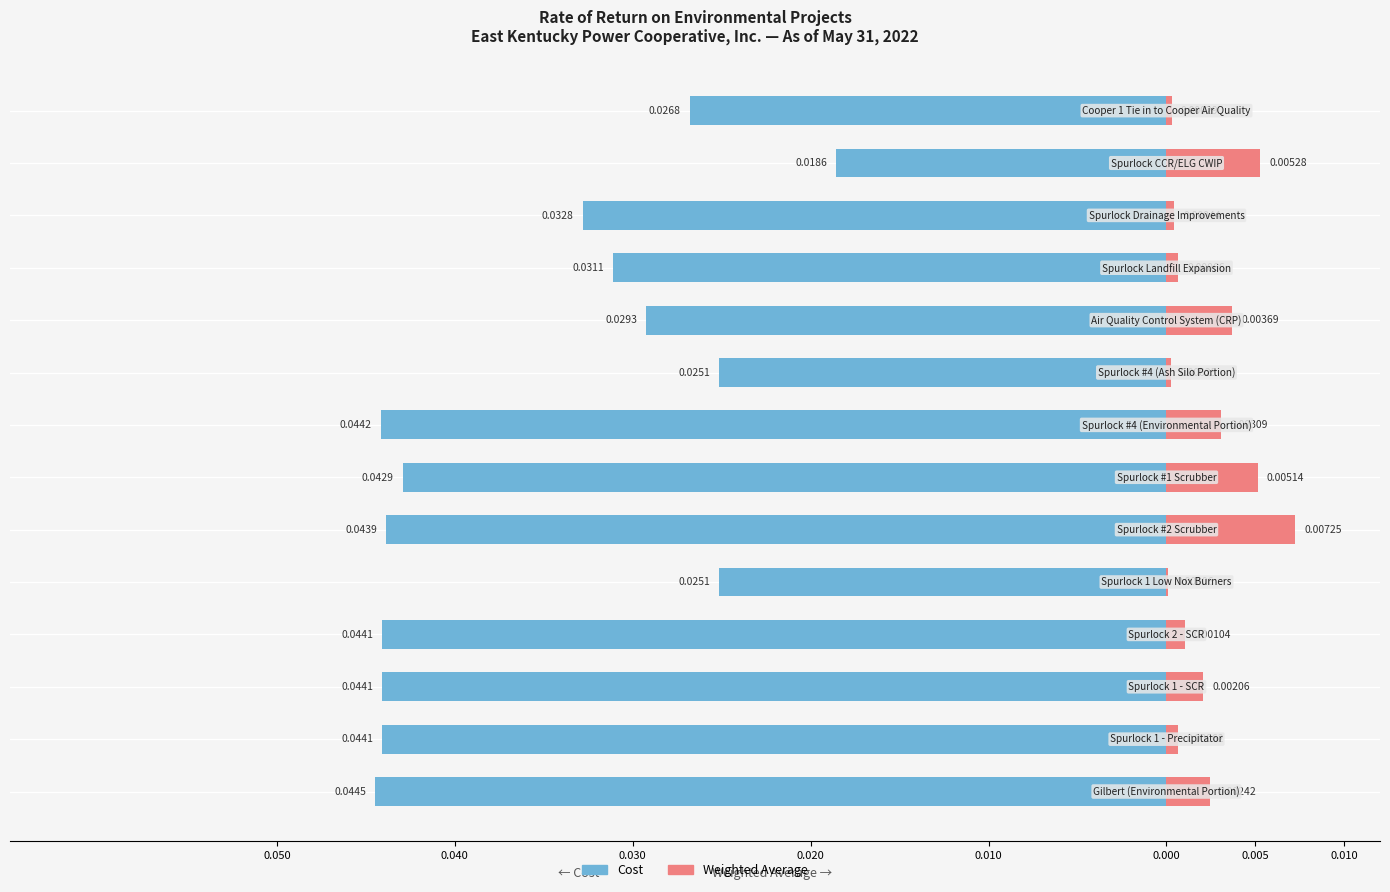

How many series are shown in this chart?

2